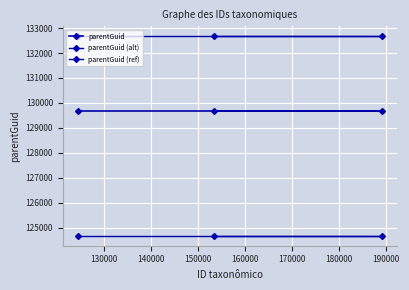

What are all the series names shown in the legend?

parentGuid, parentGuid (alt), parentGuid (ref)